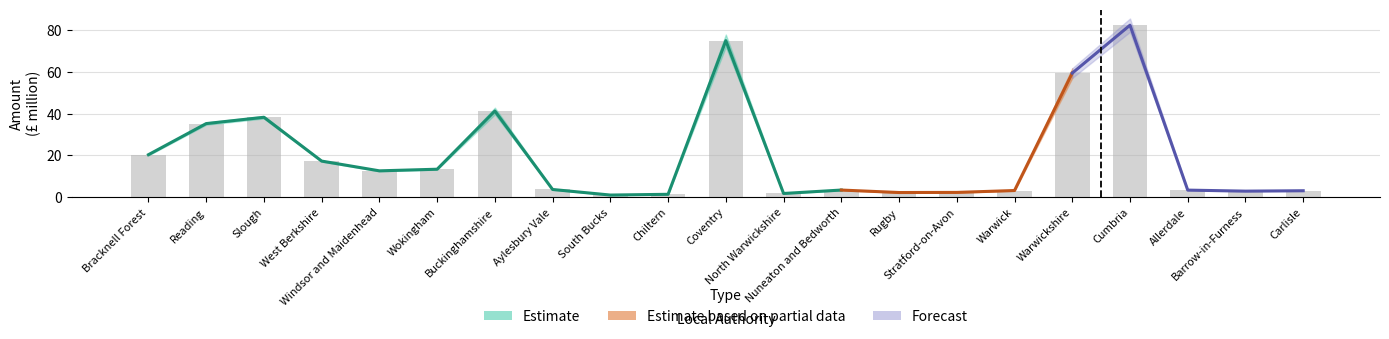

What is the ratio of the value at Allerdale to the value at Carlisle?

1.1